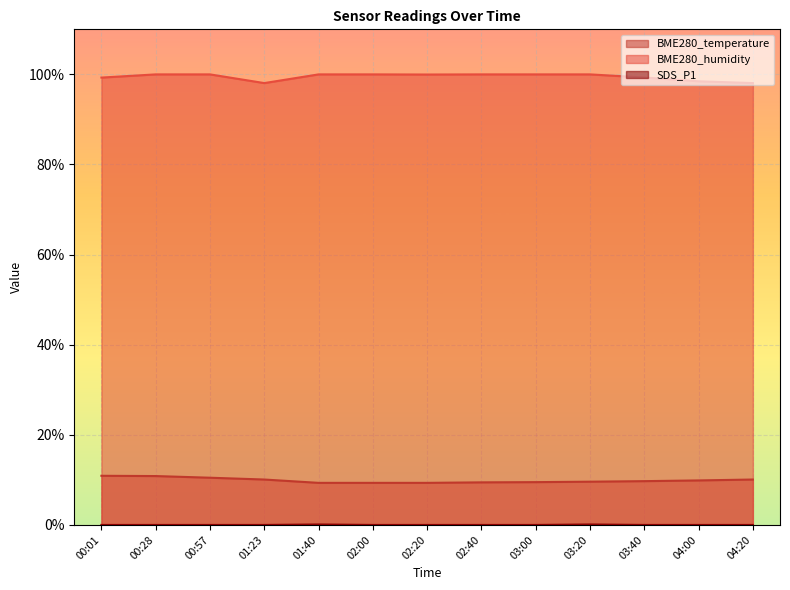

Is it true that BME280_humidity equals 100.0 at 02:20?

True